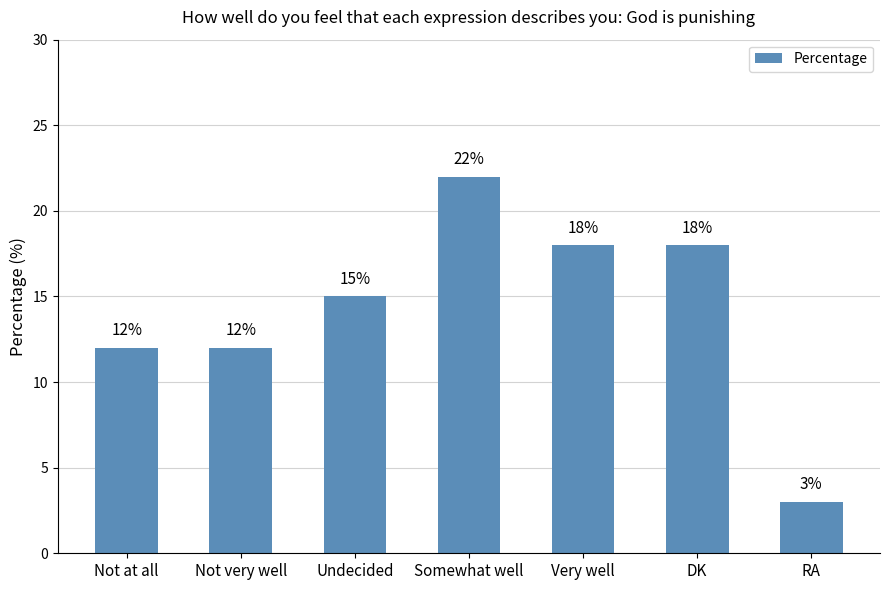

What is the label of the 1st bar from the right?

RA